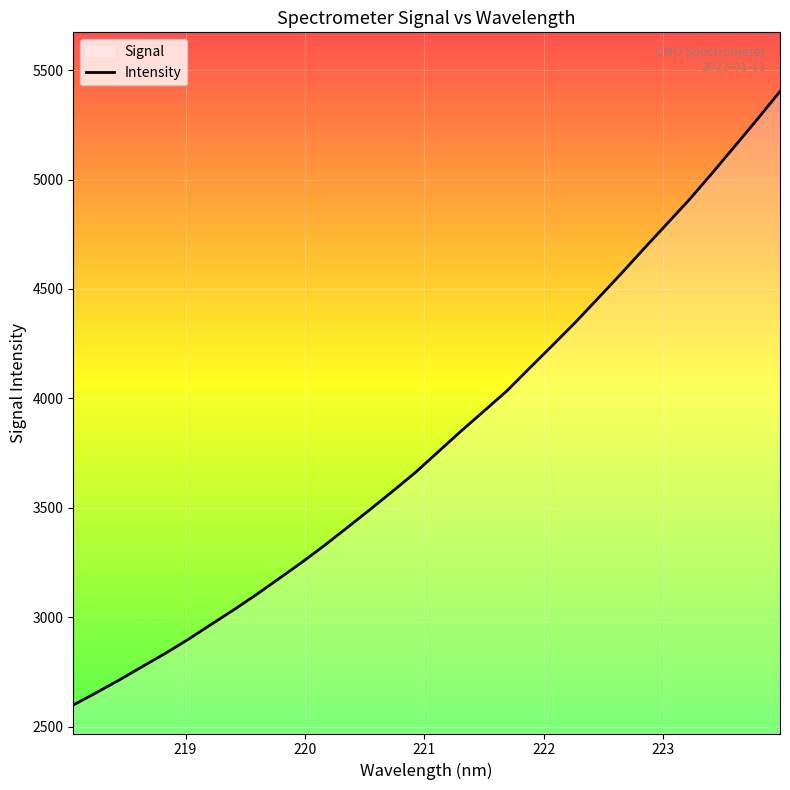

Reading left to right, extract all data points from this chart.

2600.1	2656.0	2713.5	2774.2	2833.9	2897.5	2965.4	3032.5	3102.5	3176.3	3250.4	3328.2	3409.7	3492.3	3576.4	3662.4	3756.8	3851.2	3942.1	4033.7	4138.2	4241.4	4346.1	4456.2	4567.2	4681.3	4793.7	4906.0	5026.4	5150.2	5274.5	5402.0